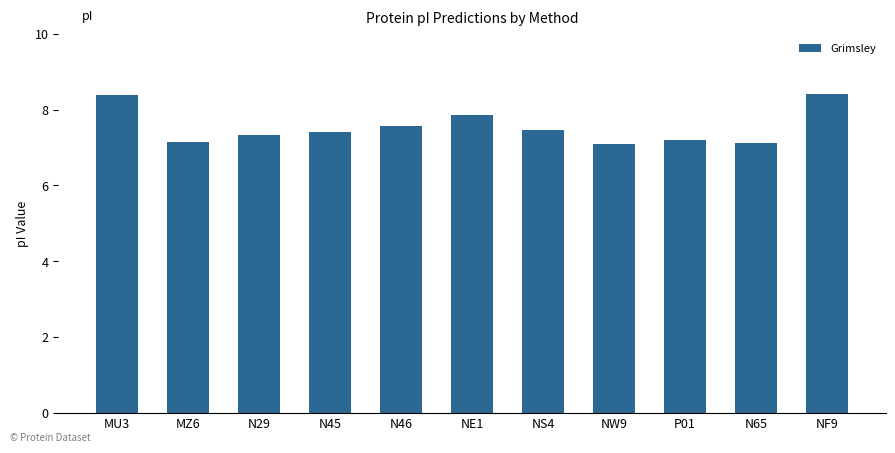

Reading left to right, extract all data points from this chart.

MU3=8.4	MZ6=7.1	N29=7.3	N45=7.4	N46=7.6	NE1=7.9	NS4=7.5	NW9=7.1	P01=7.2	N65=7.1	NF9=8.4